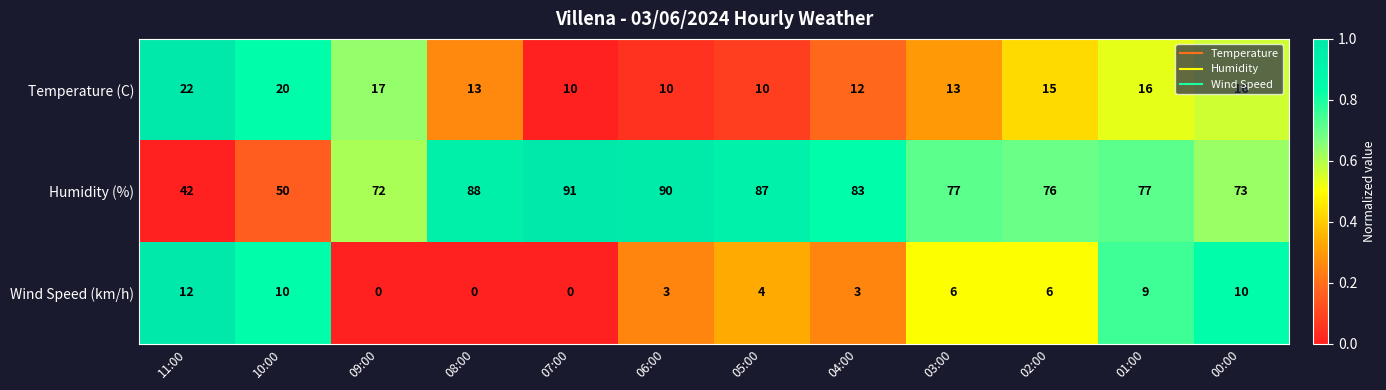

Which category has the highest value in the Humidity (%) series?

07:00